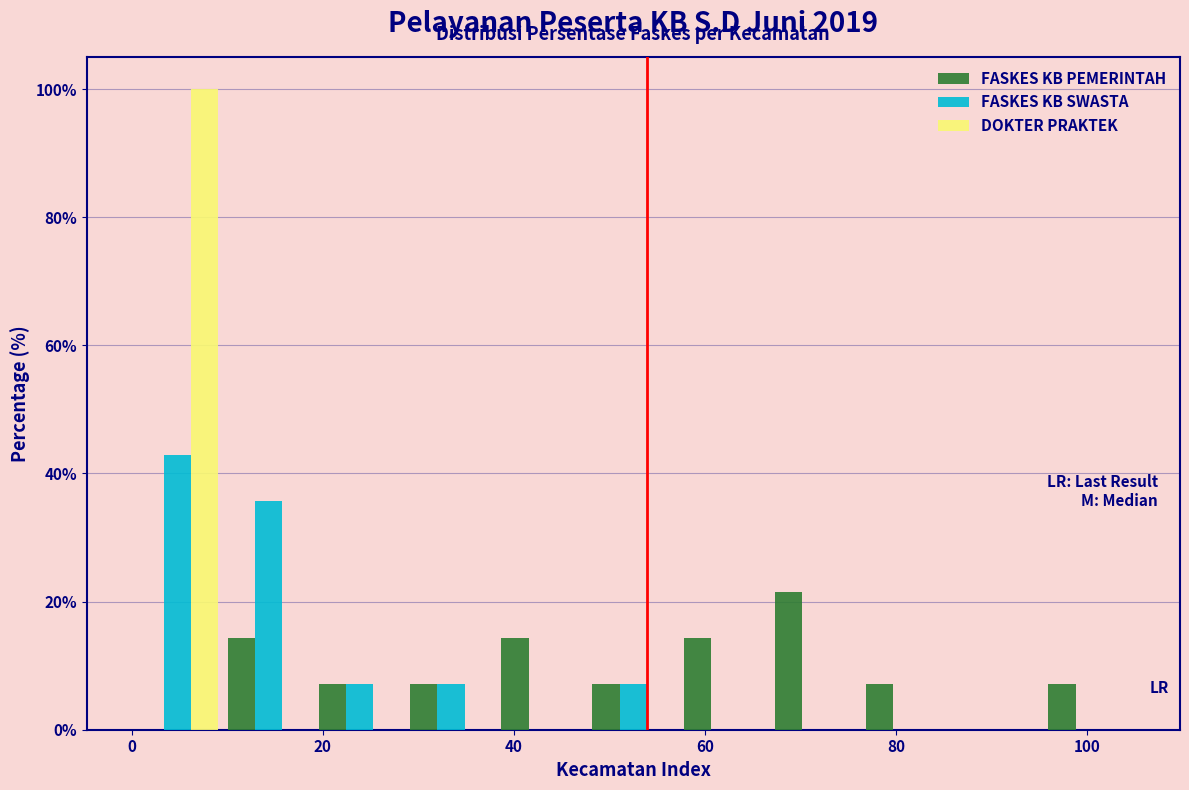

What is the height of the FASKES KB SWASTA bar covering 28 to 38 on the x-axis? Neither the bar edges nor the heights are printed on the chart, so give them approximately, as read against the axes.

8